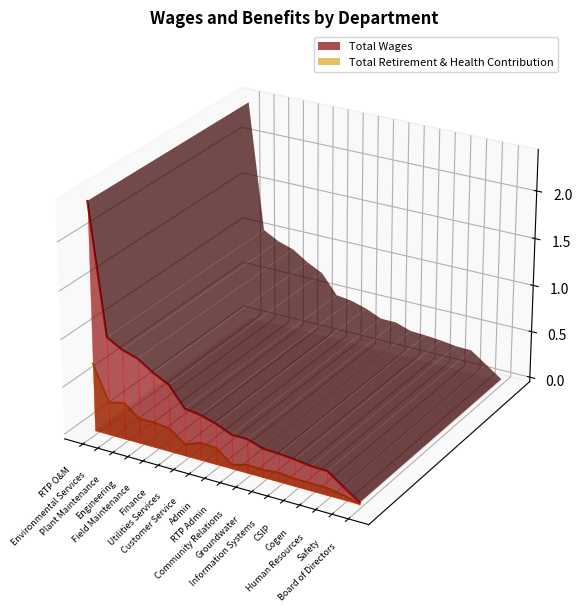

Which series has the largest range (max minus min)?

Total Wages